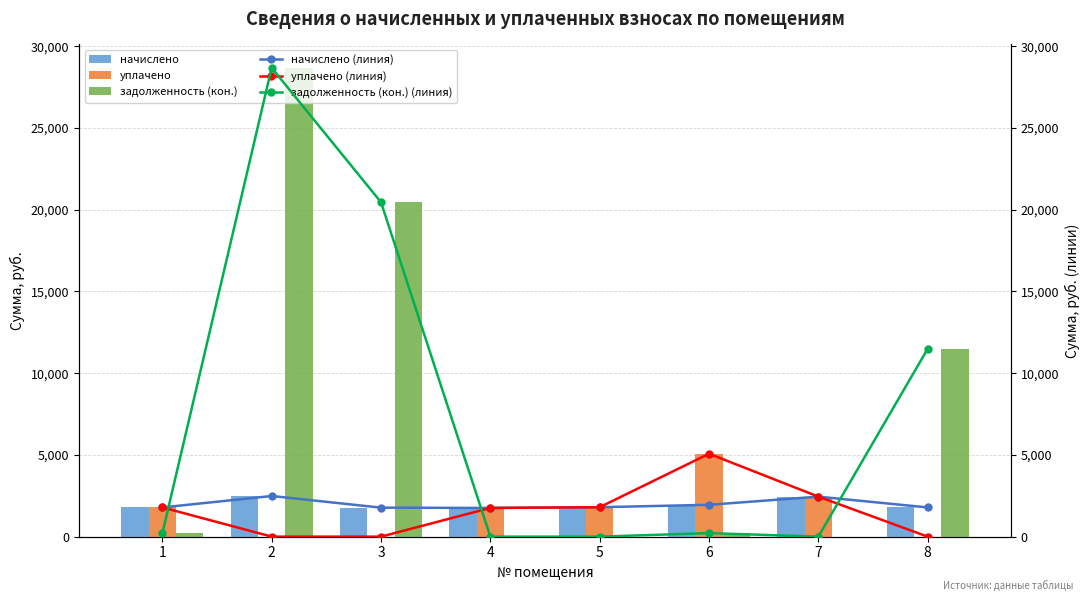

At which label does задолженность (кон.) (линия) first exceed 216?

2